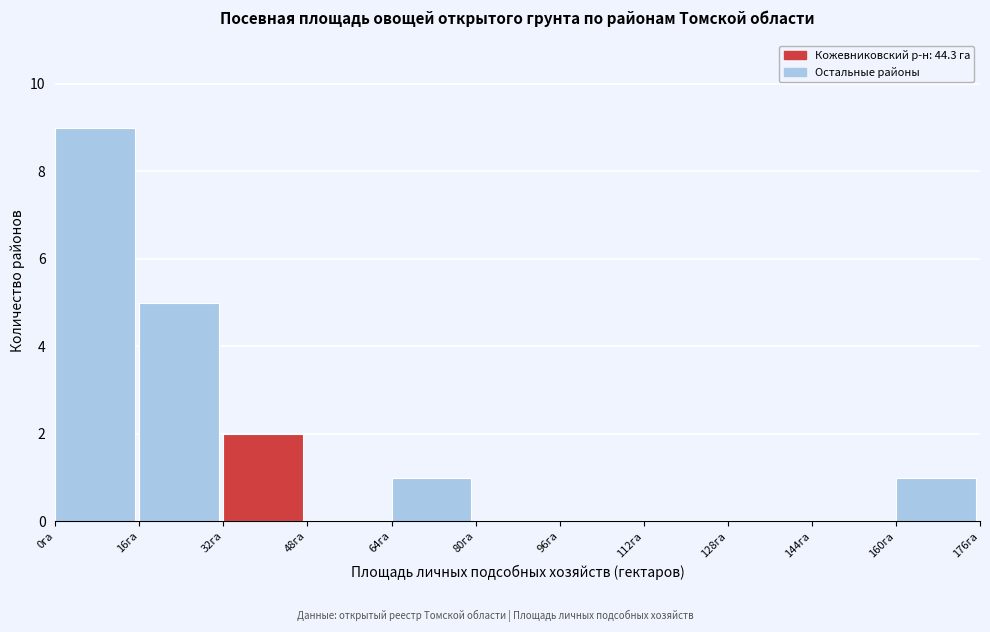

Reading left to right, transcribe this chart: for each bar, give the range it covers on the x-axis and its height. The values are not printed on the chart, so give them approximately, as read against the axis.

0 to 16: 9
16 to 32: 5
32 to 48: 2
48 to 64: 0
64 to 80: 1
80 to 96: 0
96 to 112: 0
112 to 128: 0
128 to 144: 0
144 to 160: 0
160 to 176: 1